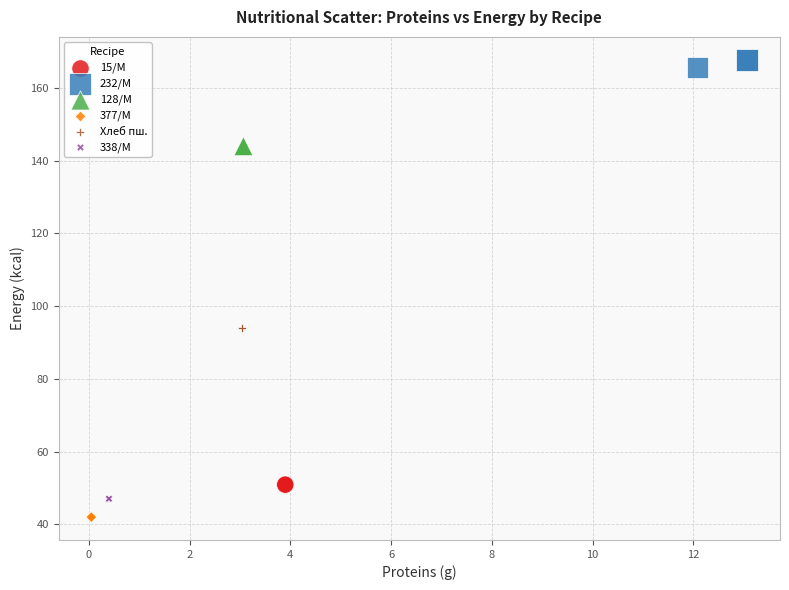

Which series contains the highest Y value?

232/М